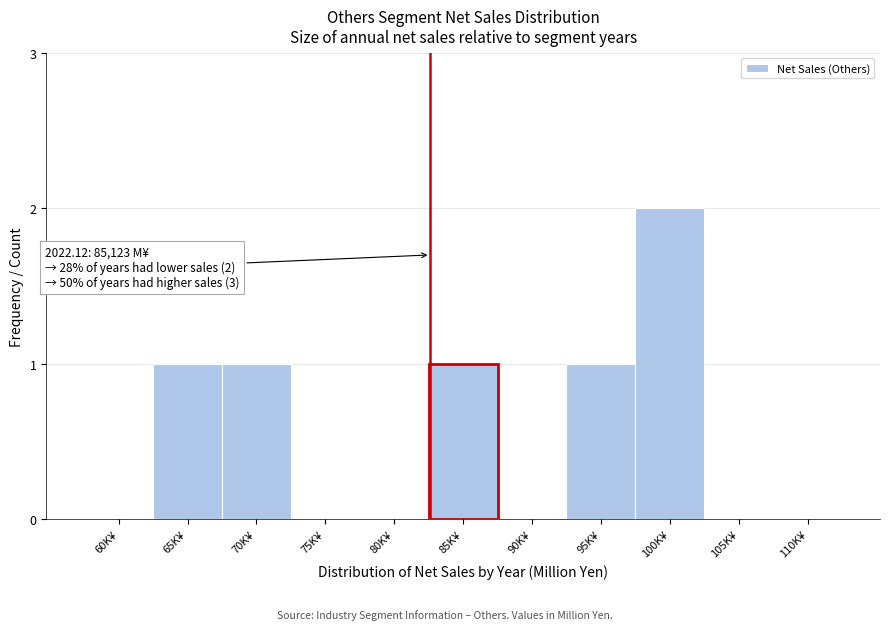

Reading left to right, list all the values displayed in this chart.

60K¥=0	65K¥=1	70K¥=1	75K¥=0	80K¥=0	85K¥=1	90K¥=0	95K¥=1	100K¥=2	105K¥=0	110K¥=0